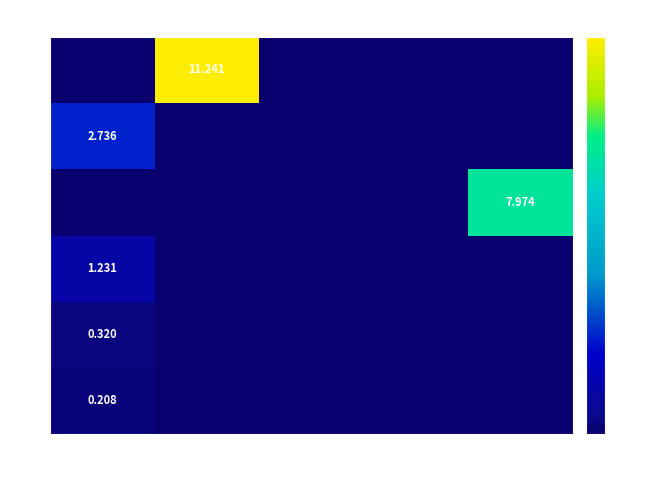

The value of 7 at 2 is 0.0. True or false?

True